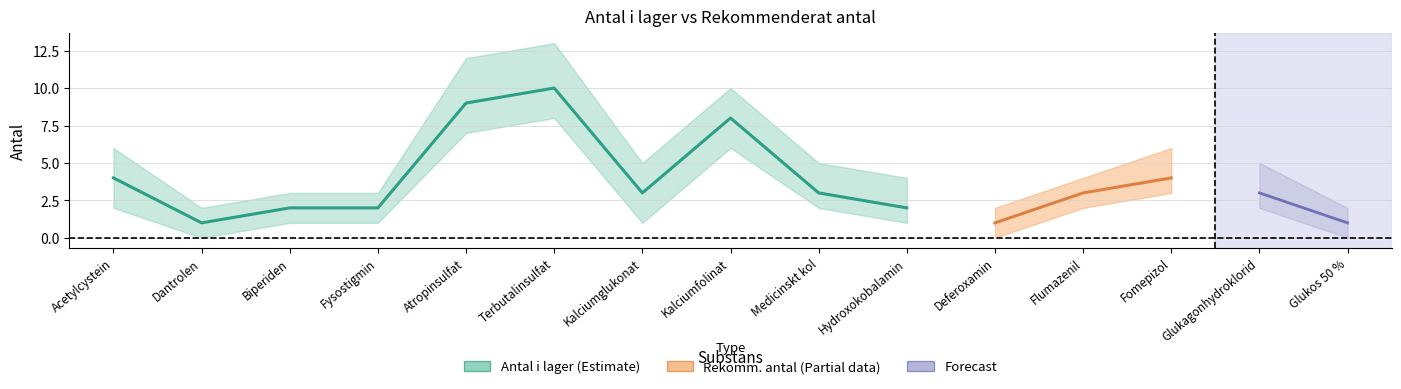

In Rekommenderat antal, how many points are higher than both neighbors (excluding endpoints)?

3